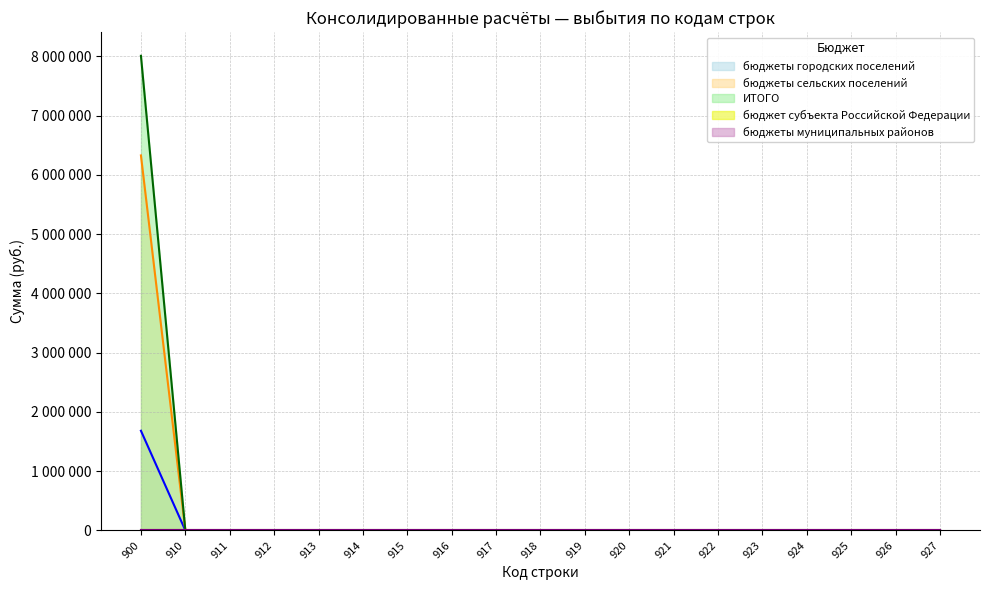

Where is бюджеты сельских поселений nearest to the value 3163756?

900